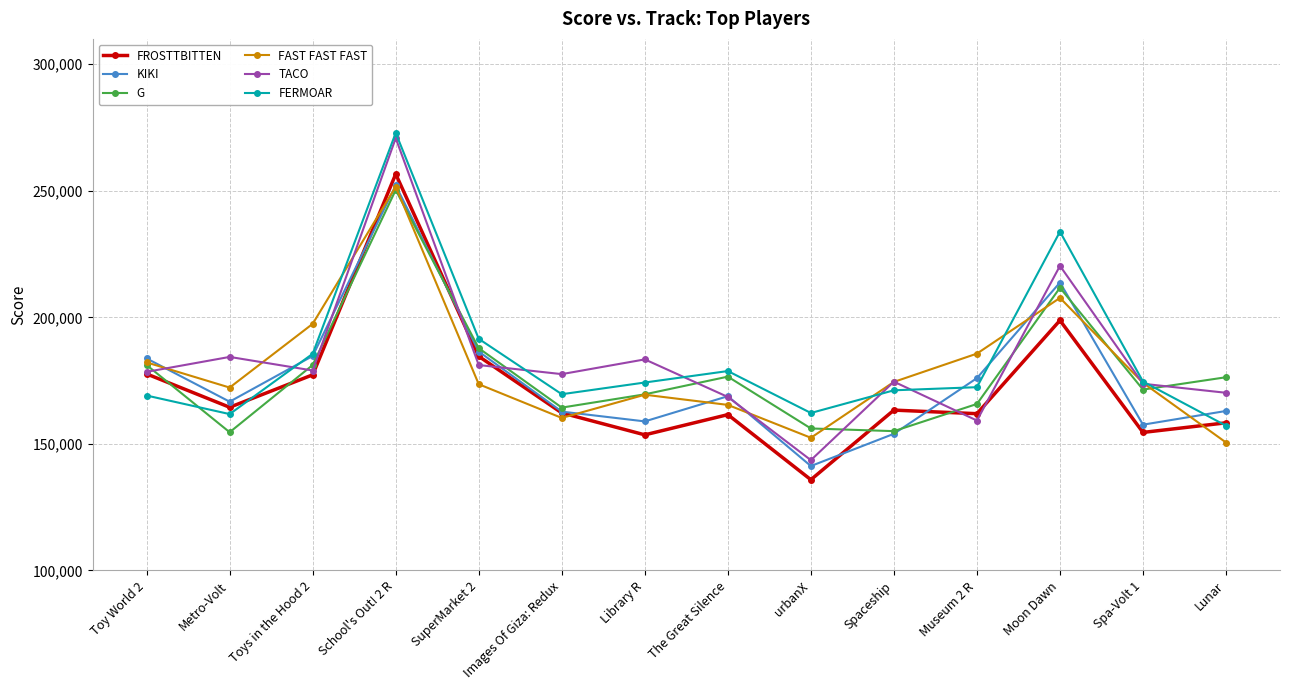

What are all the series names shown in the legend?

FROSTTBITTEN, KIKI, G, FAST FAST FAST, TACO, FERMOAR